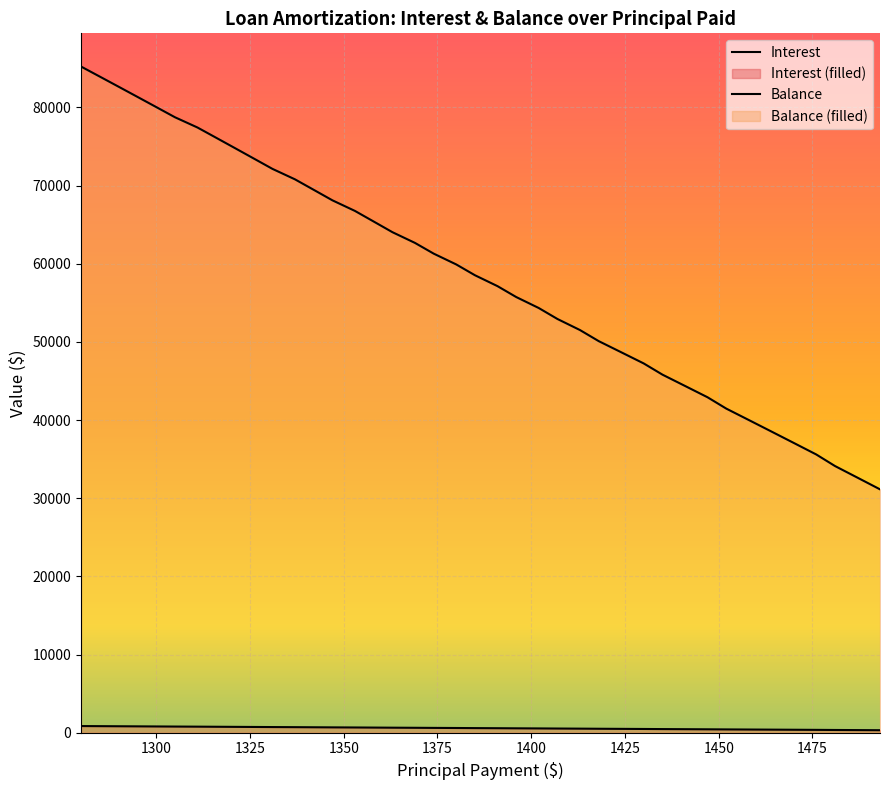

True or false: Balance and Interest cross at least once.

False